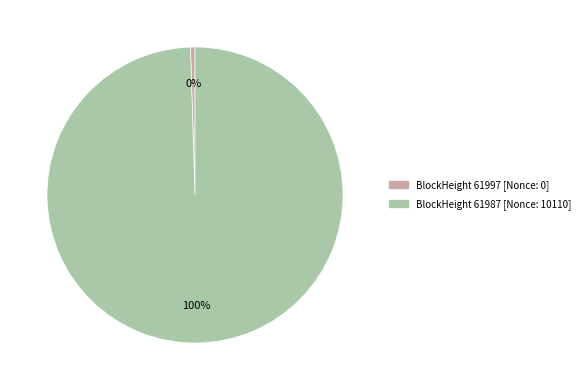

Between BlockHeight 61987 [Nonce: 10110] and BlockHeight 61997 [Nonce: 0], which is larger?

BlockHeight 61987 [Nonce: 10110]